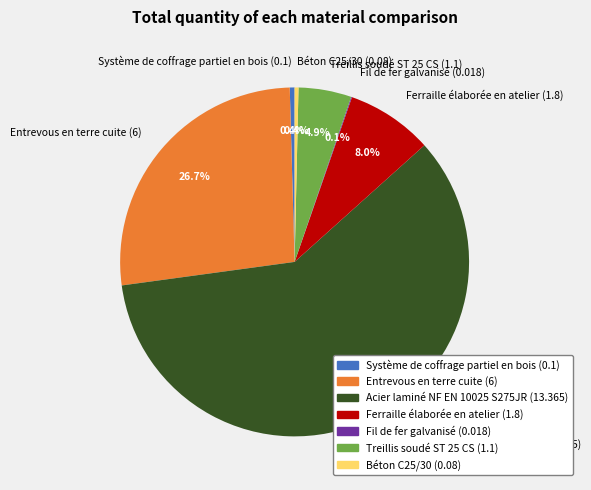

Which has a higher value, Acier laminé NF EN 10025 S275JR (13.365) or Ferraille élaborée en atelier (1.8)?

Acier laminé NF EN 10025 S275JR (13.365)